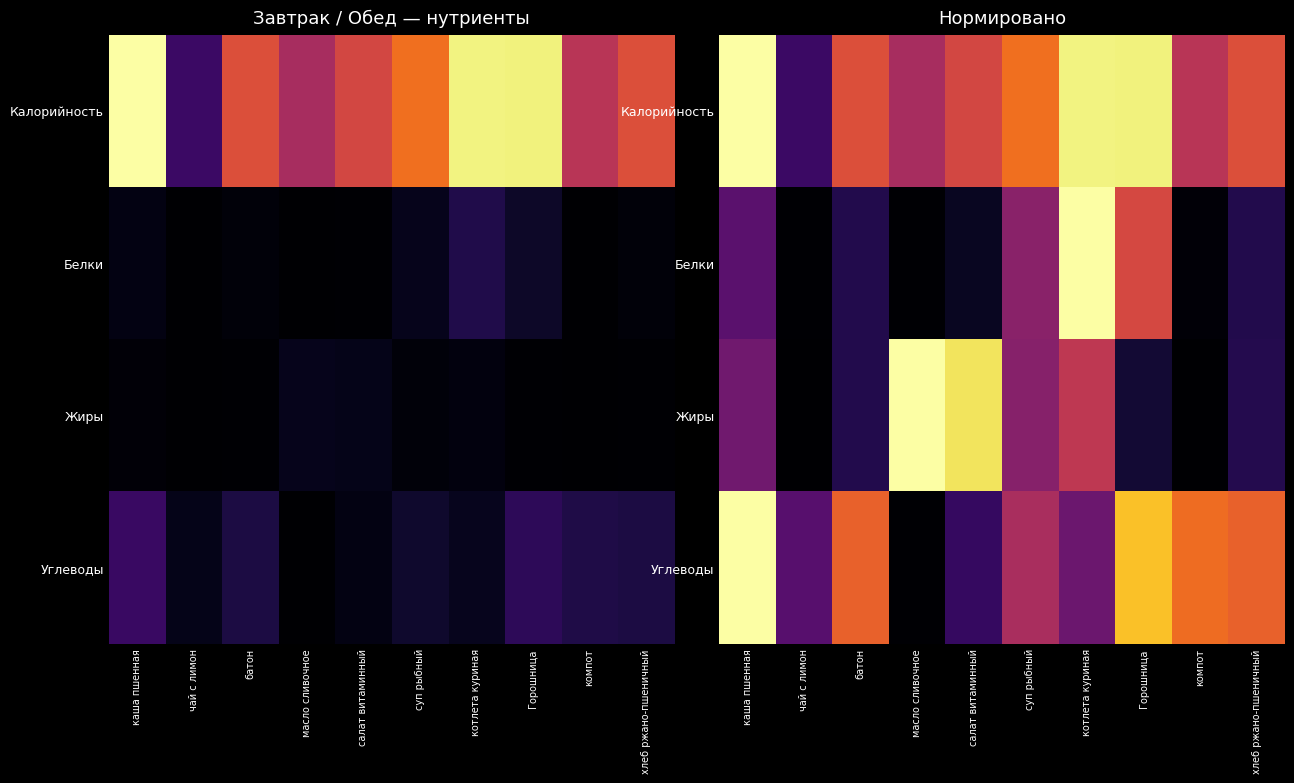

At how many categories does at least one series exceed 0?

10